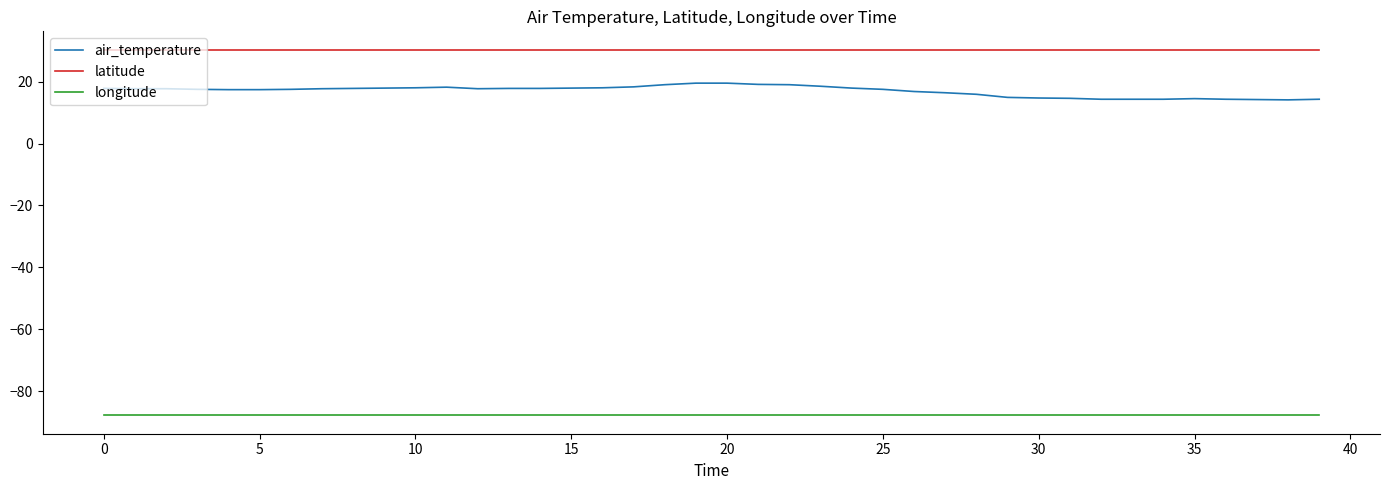

Which series has the largest total across all categories?

latitude